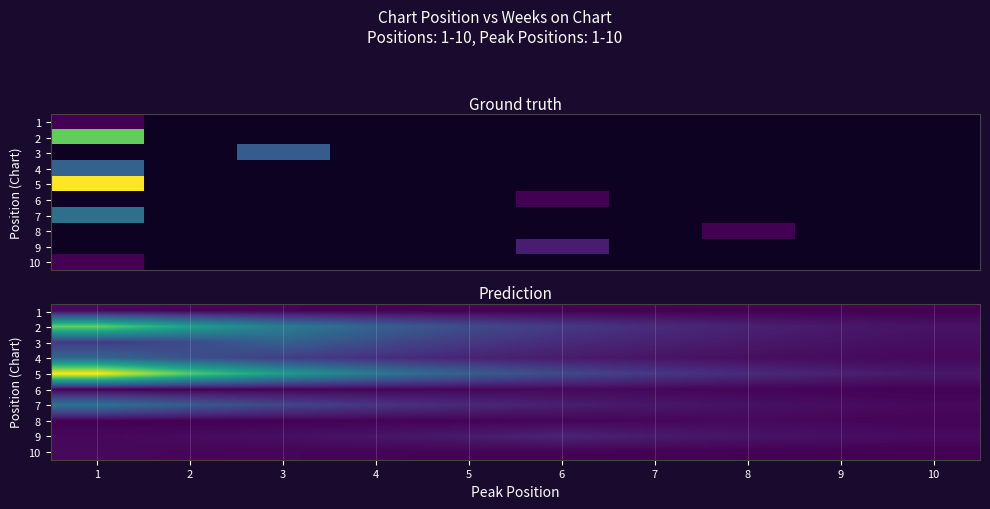

Which category has the lowest value across all series?

10